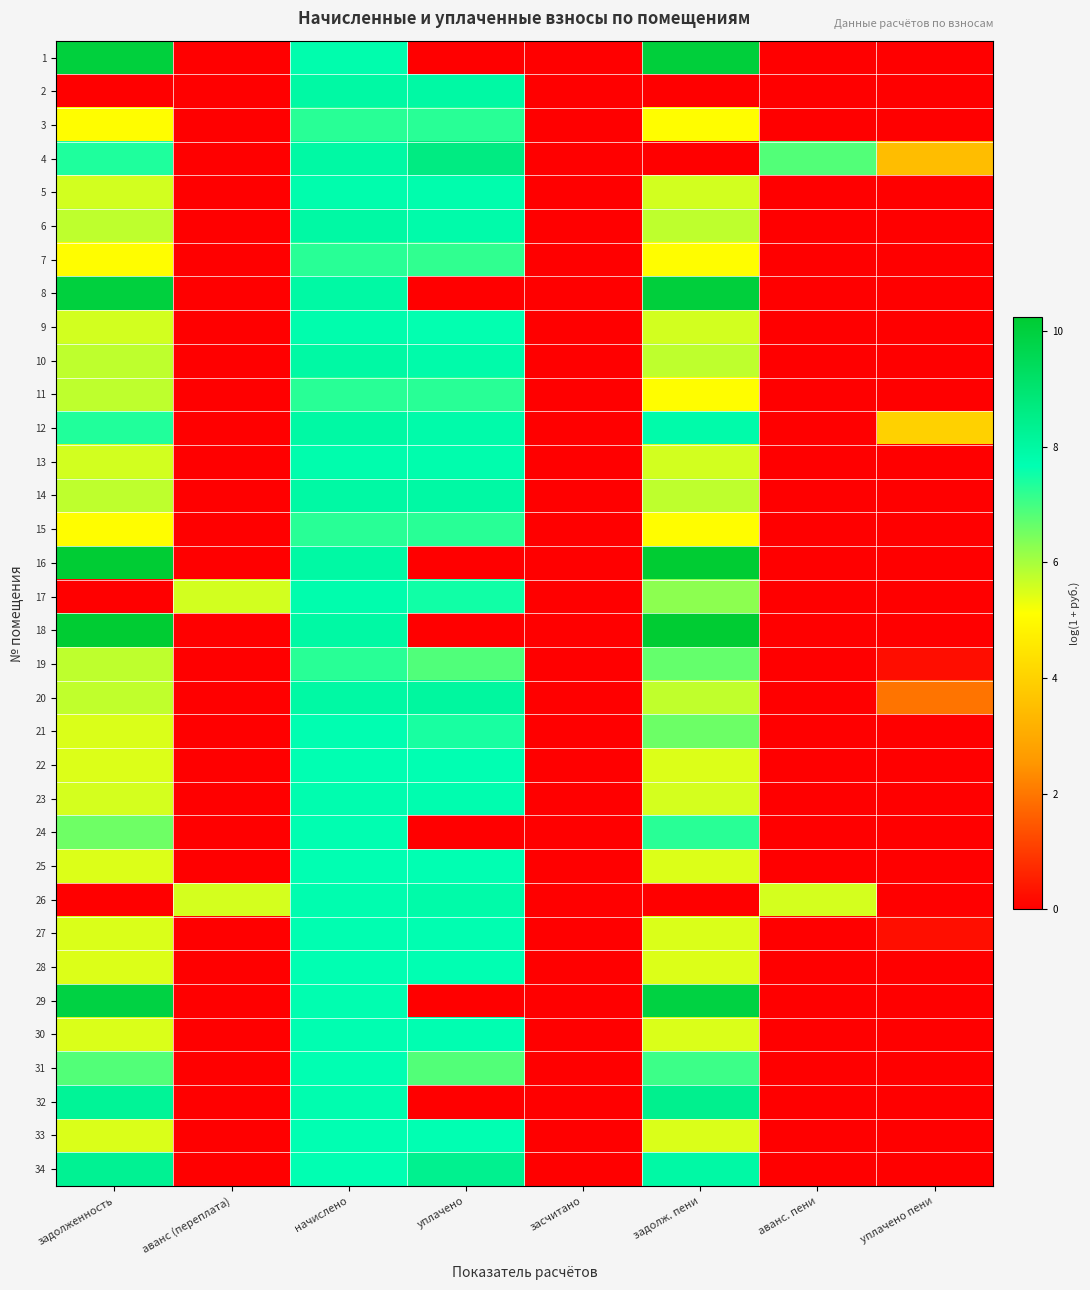

Which label corresponds to the largest value in the chart?

задолж. пени